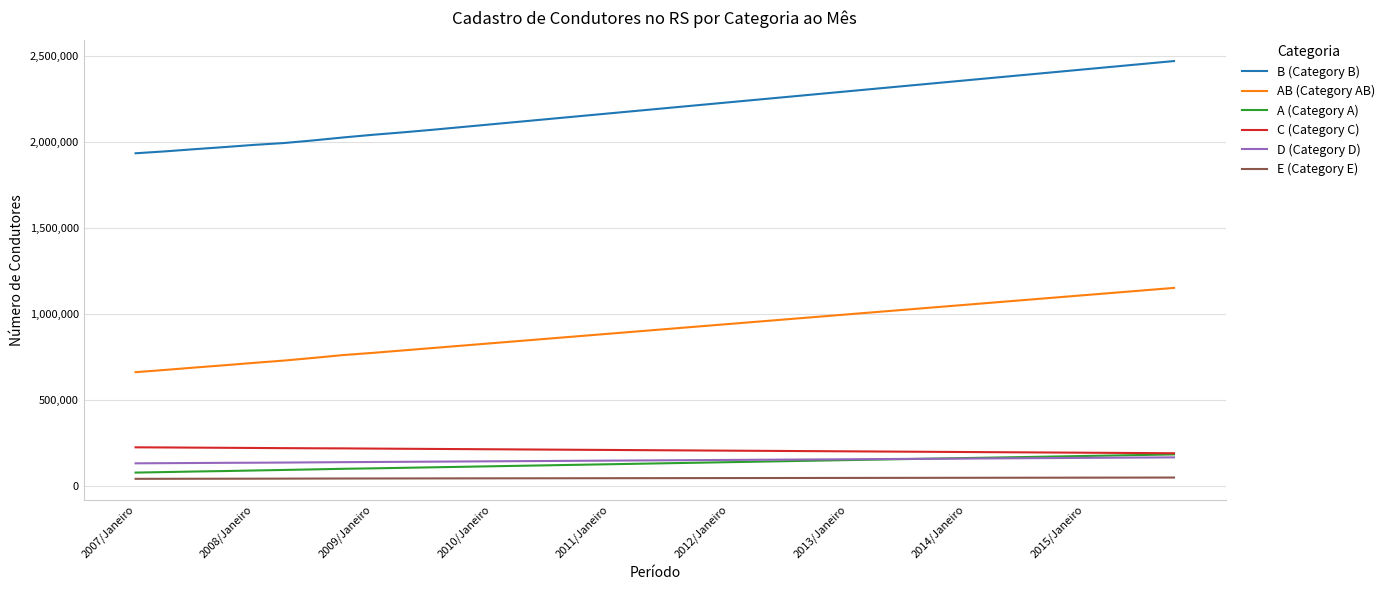

True or false: D (Category D) and B (Category B) cross at least once.

False